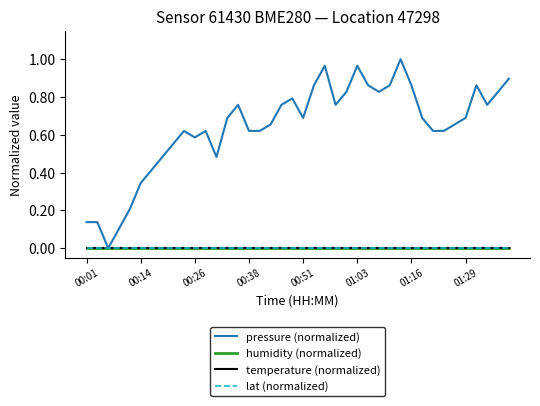

Does the chart have visible grid lines?

No